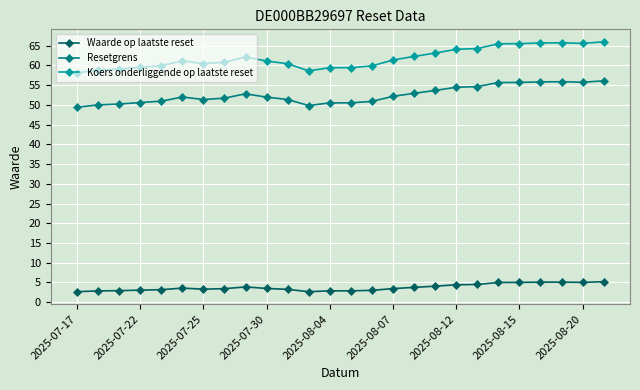

What is the difference between the maximum and minimum values in the Waarde op laatste reset series?

2.5